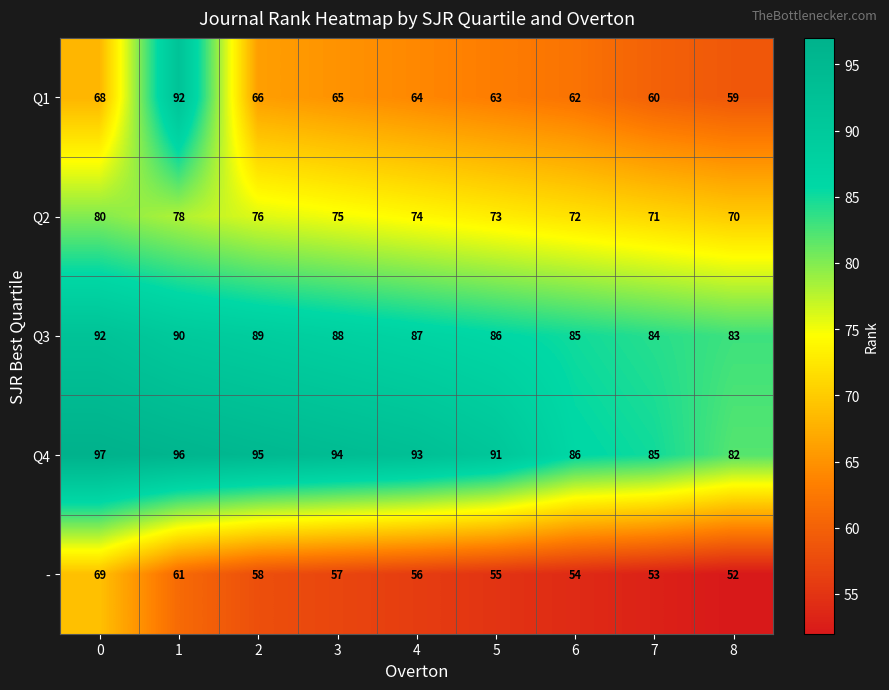

The Q1 series shows 66 at 2. True or false?

True